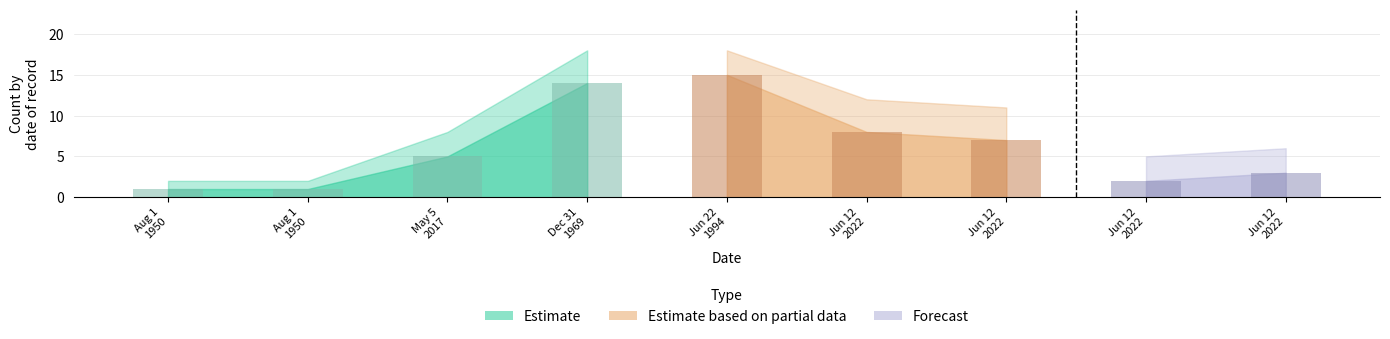

What is the average value of the Count_upper series?

9